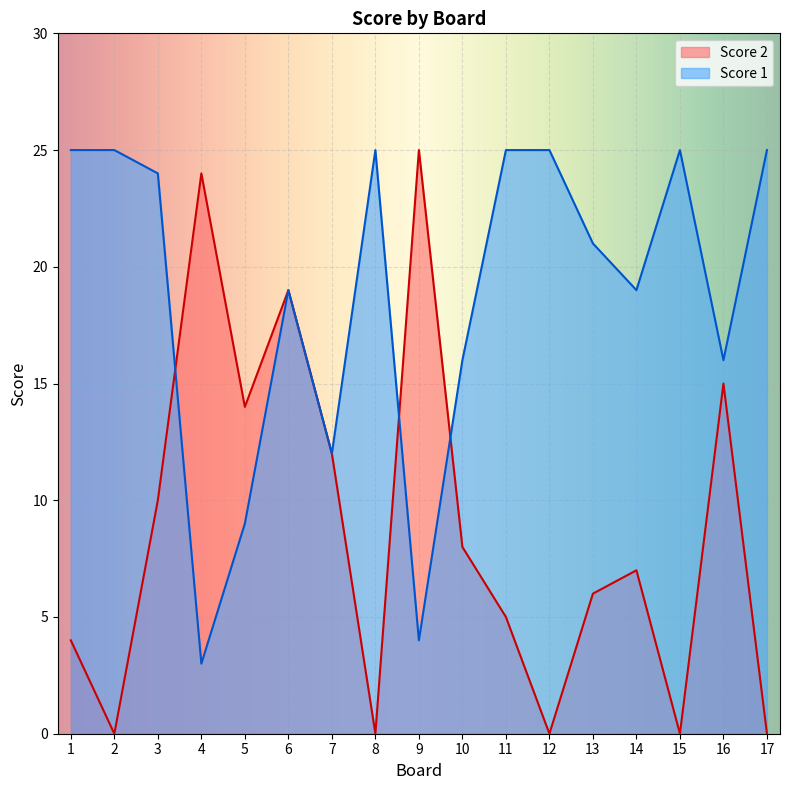

Is the value of Score 2 at 1 greater than the value of Score 1 at 3?

No